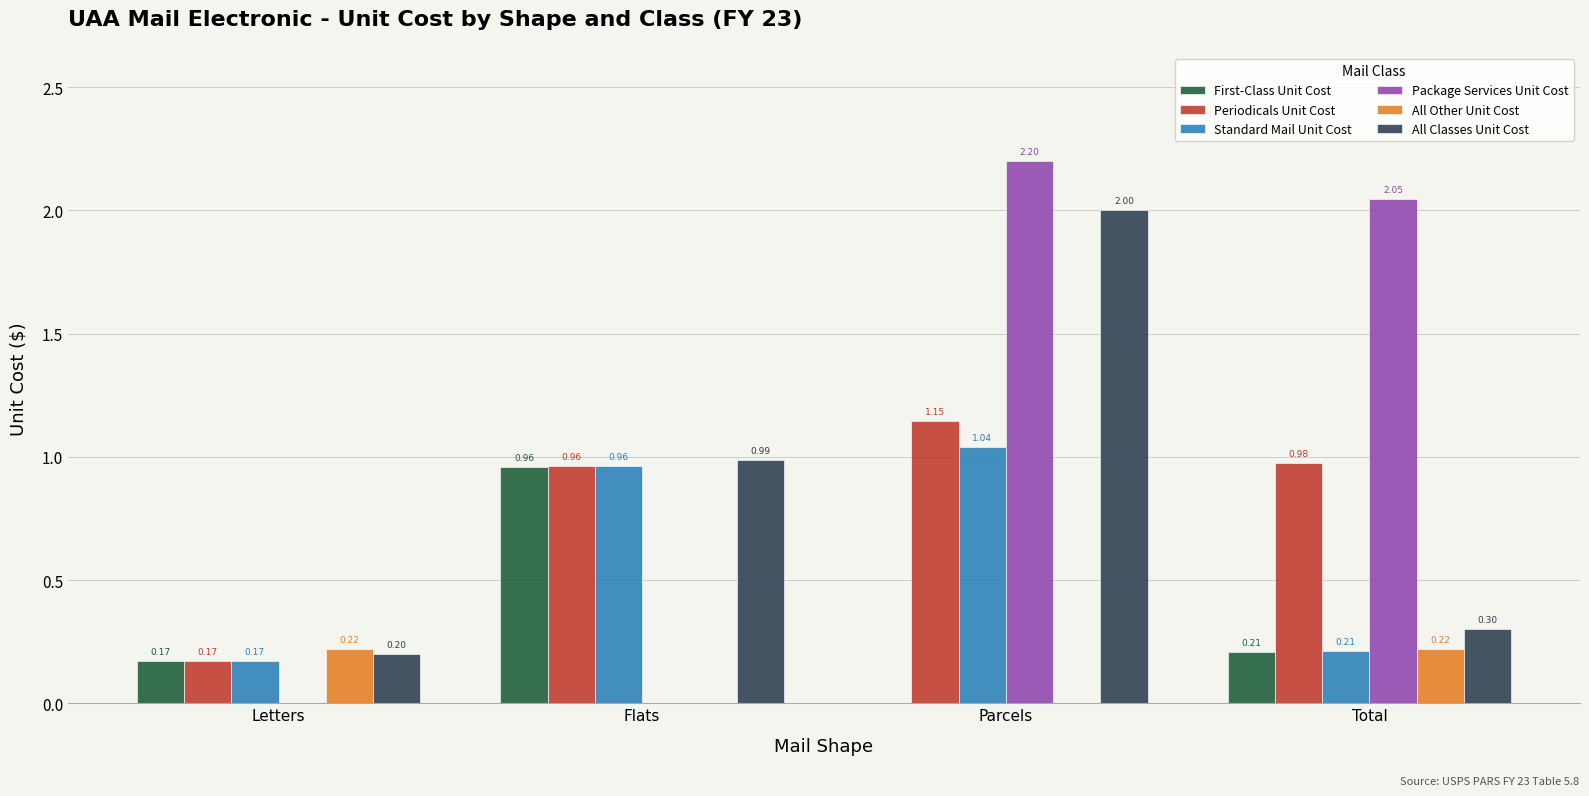

Which series has the largest total across all categories?

Package Services Unit Cost